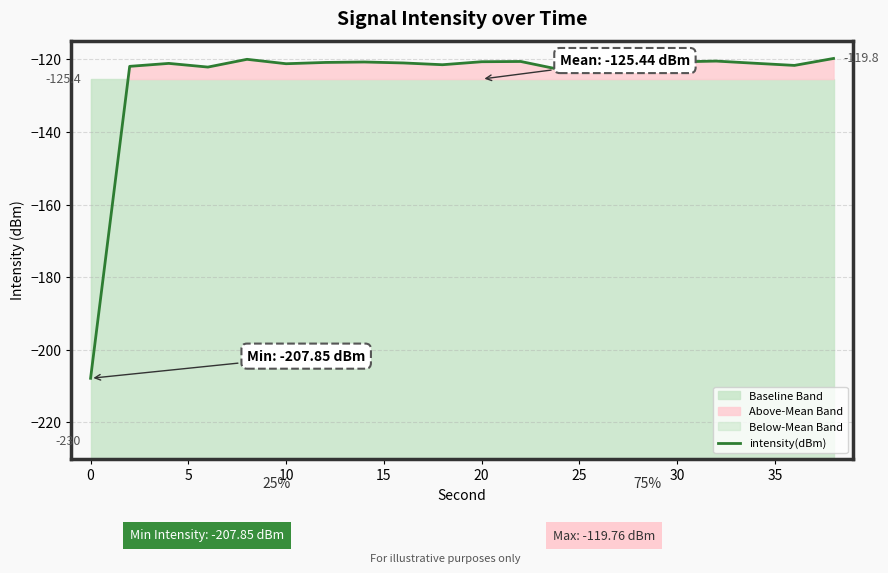

What is the maximum value for intensity(dBm)?

-119.8